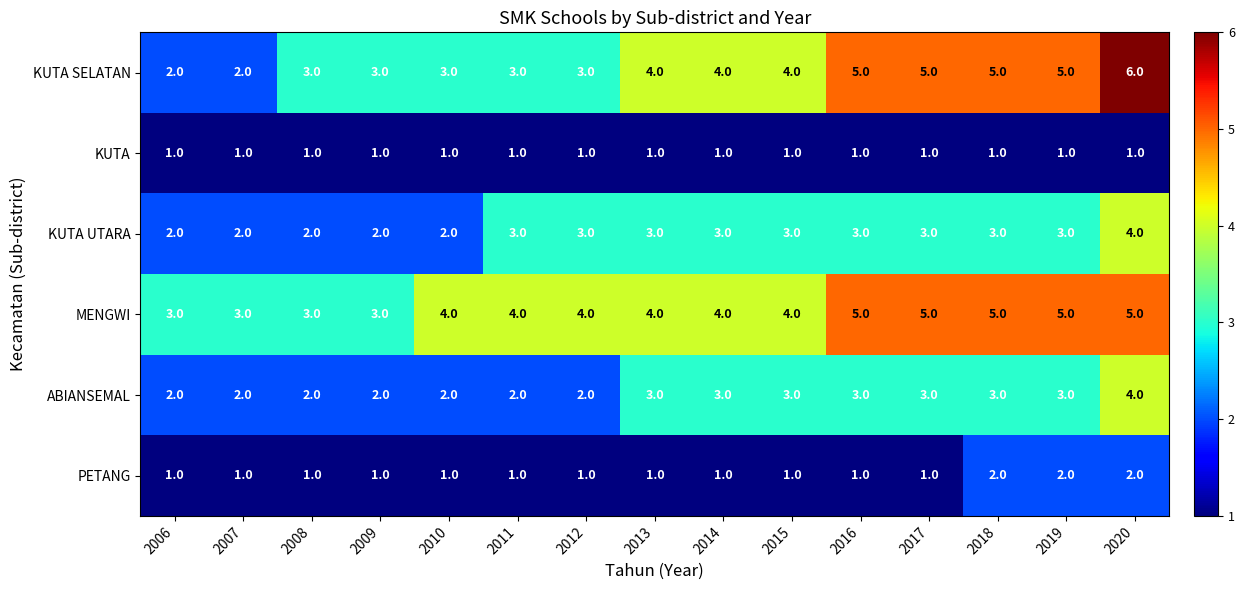

How many series are shown in this chart?

6